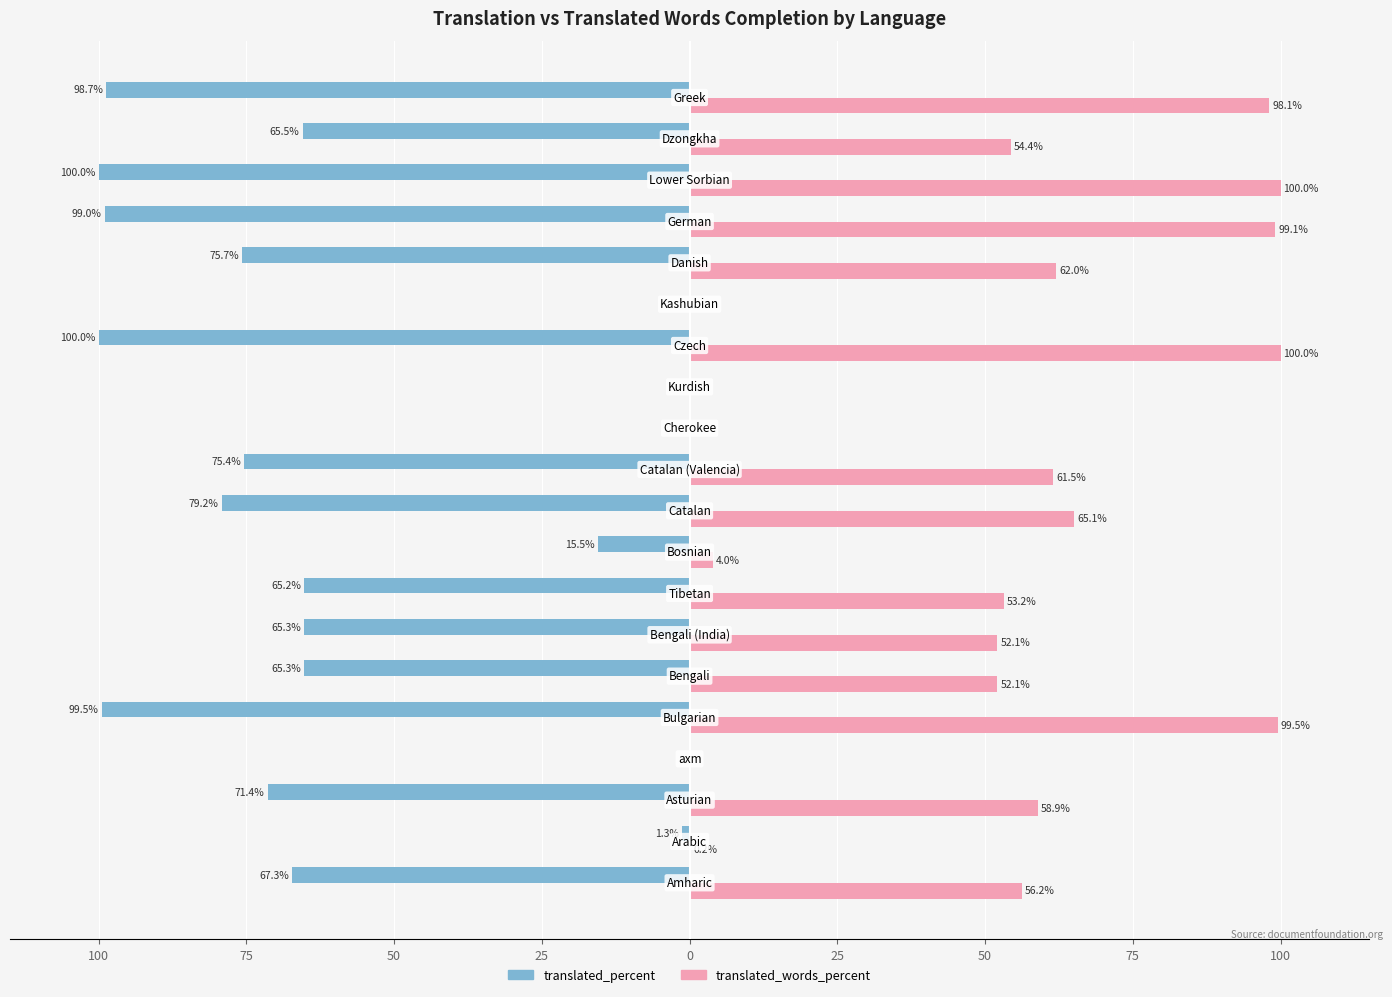

What are all the series names shown in the legend?

translated_percent, translated_words_percent